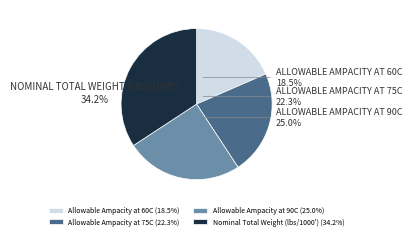

Is there a majority slice in this chart?

No